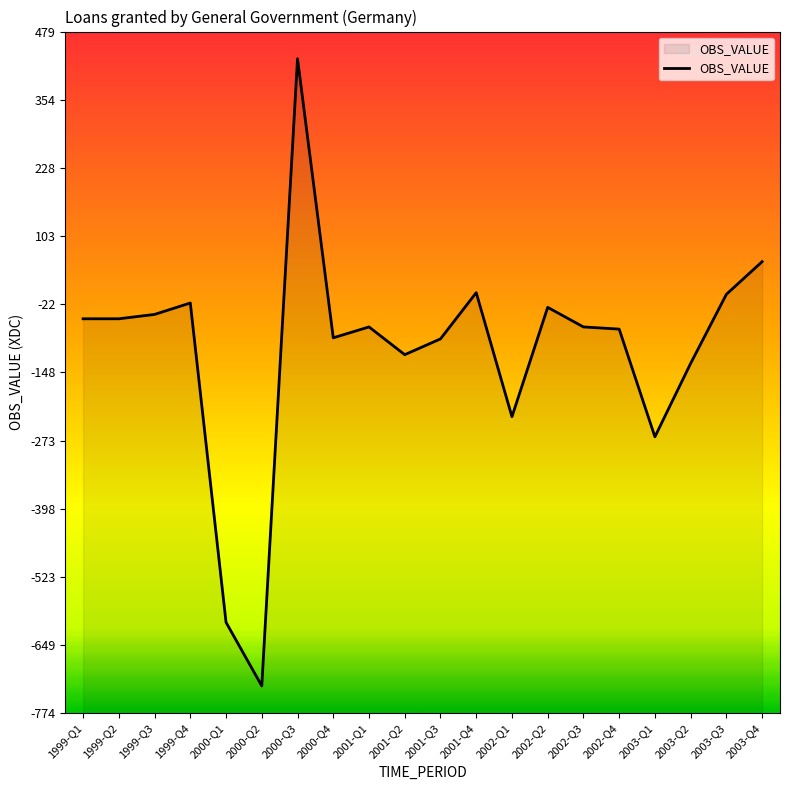

What is the change in value from 2000-Q3 to 2002-Q3?

-493